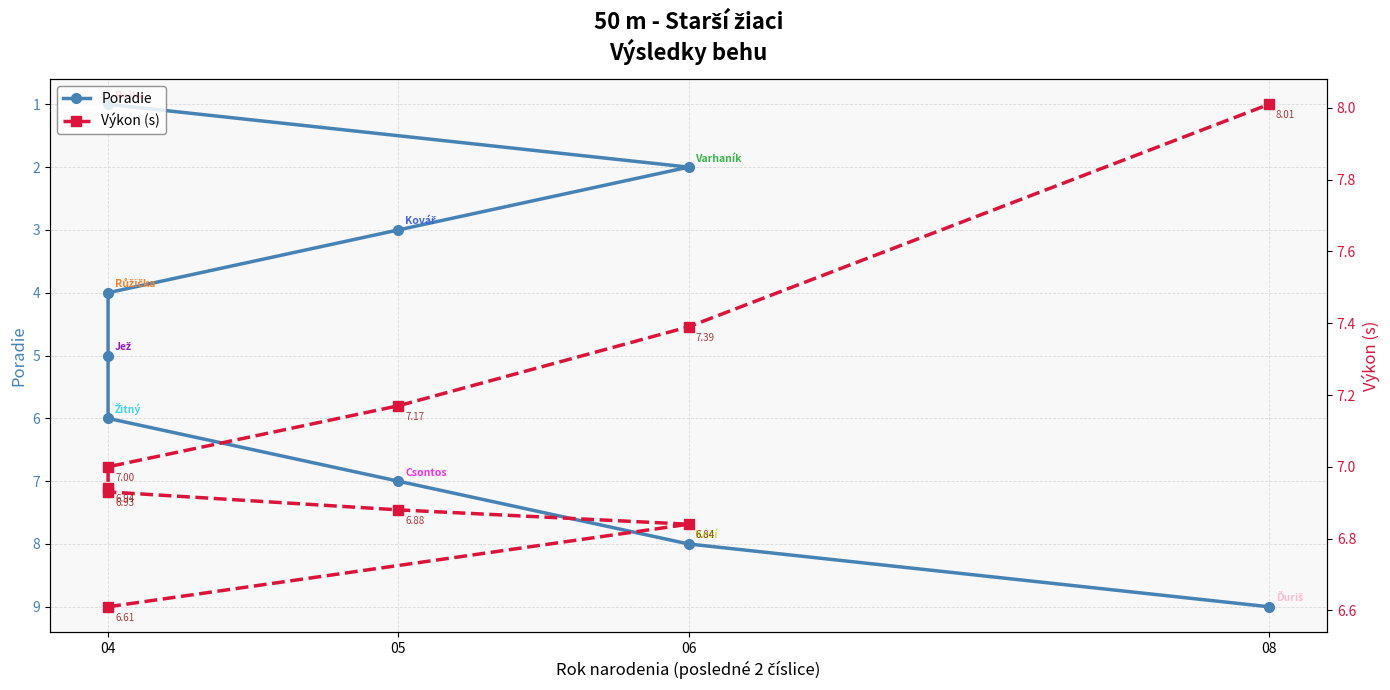

The value of Výkon (s) at 05 is 2.1. True or false?

False